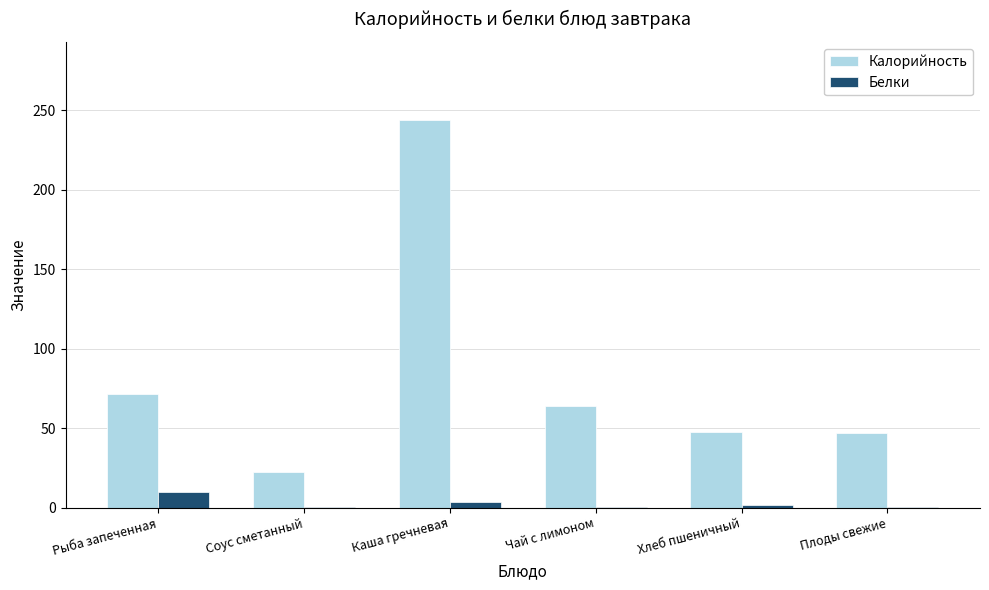

True or false: Калорийность has a value of 16.6 at Хлеб пшеничный.

False